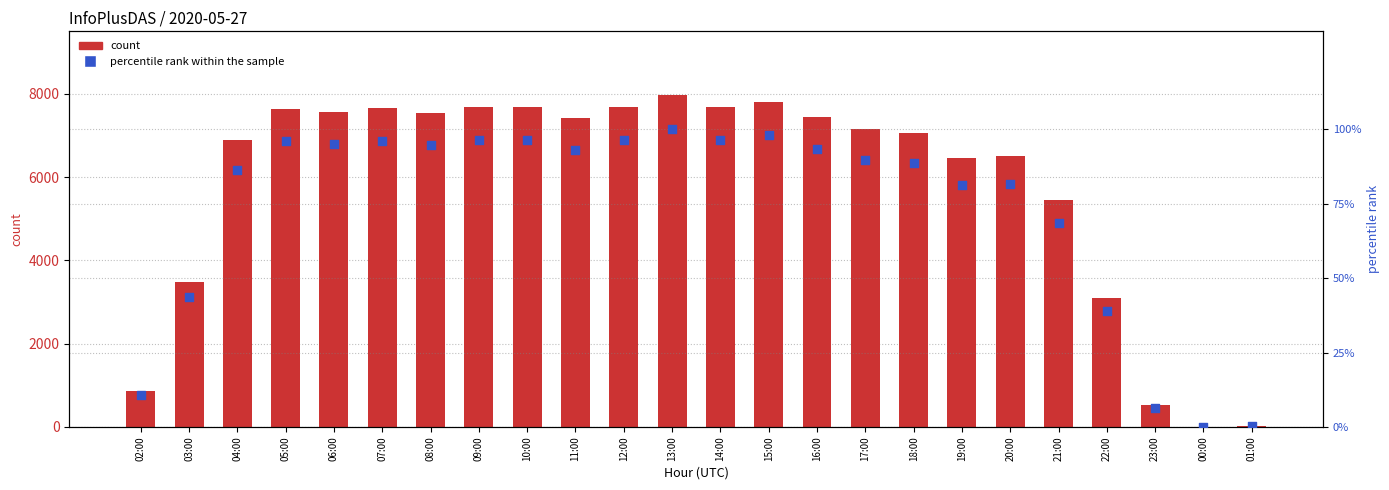

What is the total value across all series at 02:00?

871.8